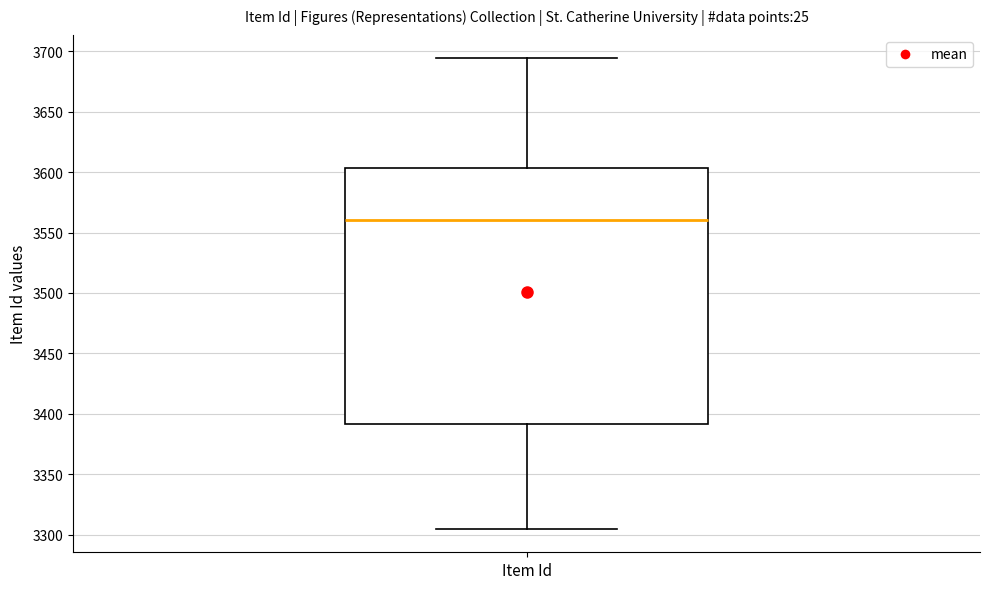

Transcribe this box plot: give where the median line is, the range the box spans, and where the two whiskers end, as read against the y-axis. The values are not printed on the chart, so give them approximately, as read against the axis.

median 3560, box 3390 to 3605, whiskers 3305 to 3695